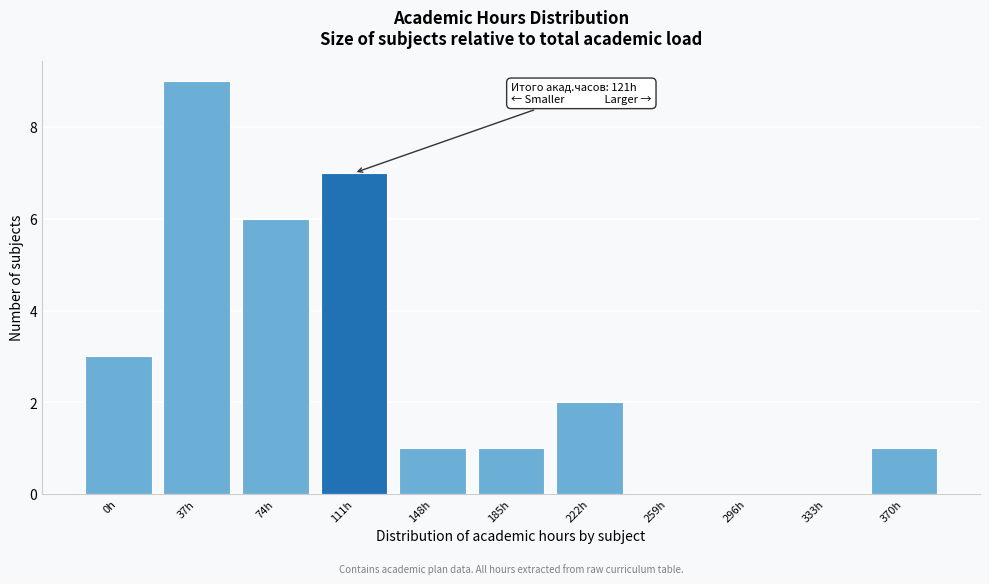

Reading left to right, extract all data points from this chart.

0h=3	37h=9	74h=6	111h=7	148h=1	185h=1	222h=2	259h=0	296h=0	333h=0	370h=1